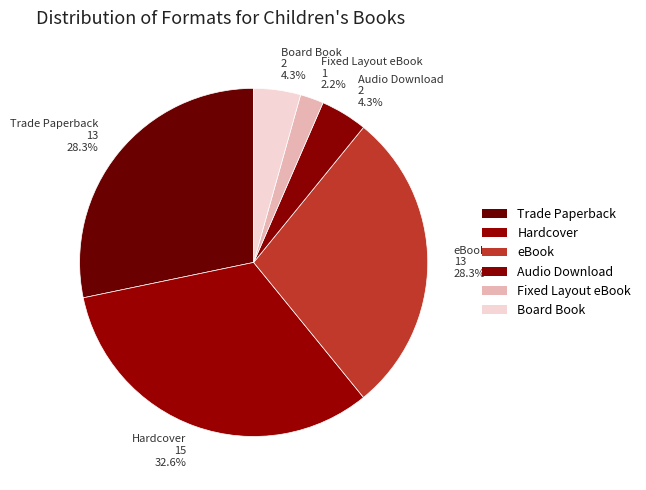

How many segments does this pie chart have?

6